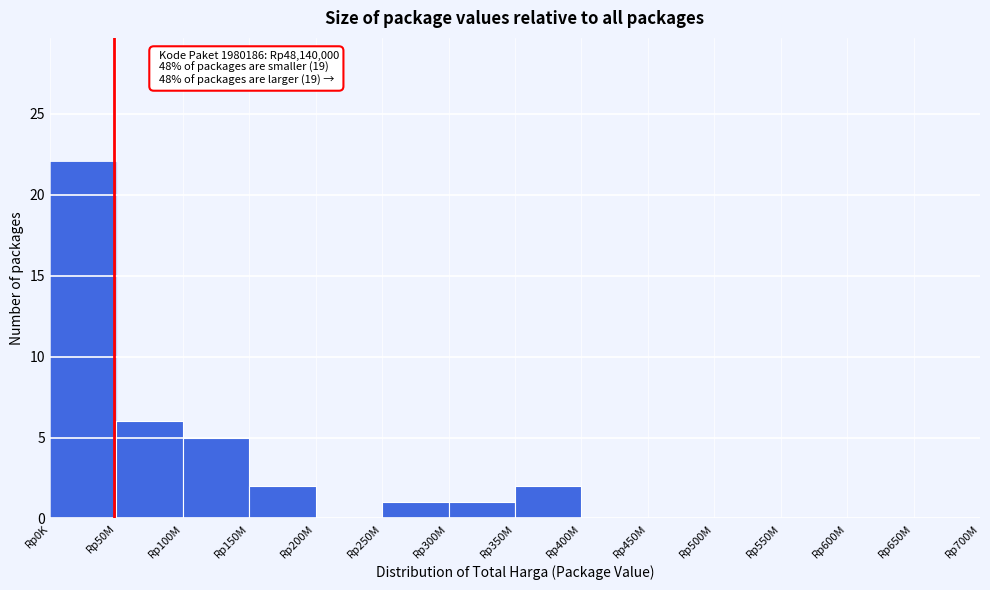

Reading left to right, transcribe all the data shown in this chart.

Rp0K=22	Rp50M=6	Rp100M=5	Rp150M=2	Rp200M=0	Rp250M=1	Rp300M=1	Rp350M=2	Rp400M=0	Rp450M=0	Rp500M=0	Rp550M=0	Rp600M=0	Rp650M=0